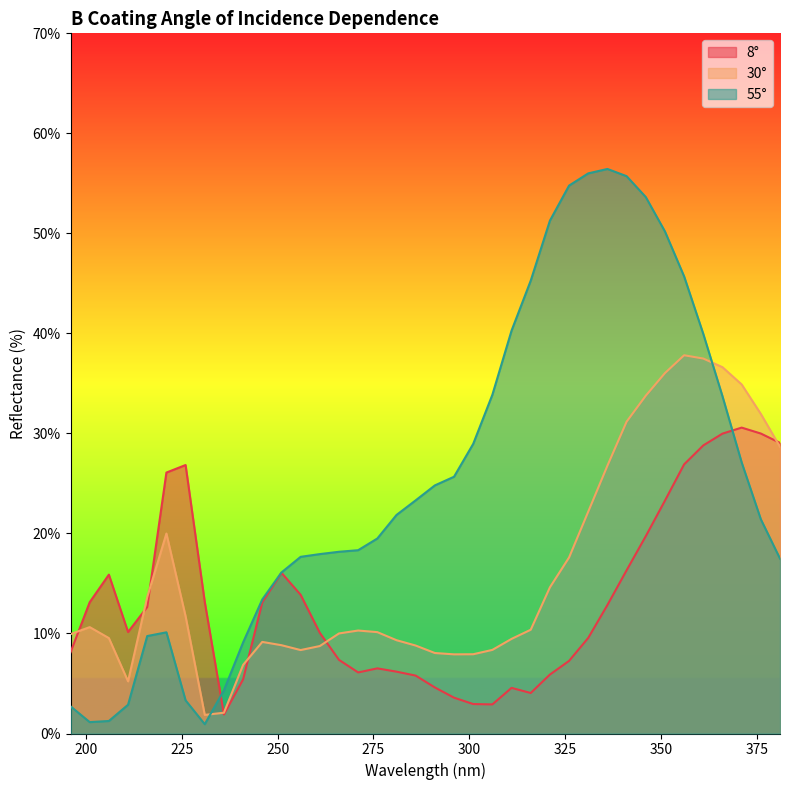

The value of 8° at 211 is 10.1. True or false?

True